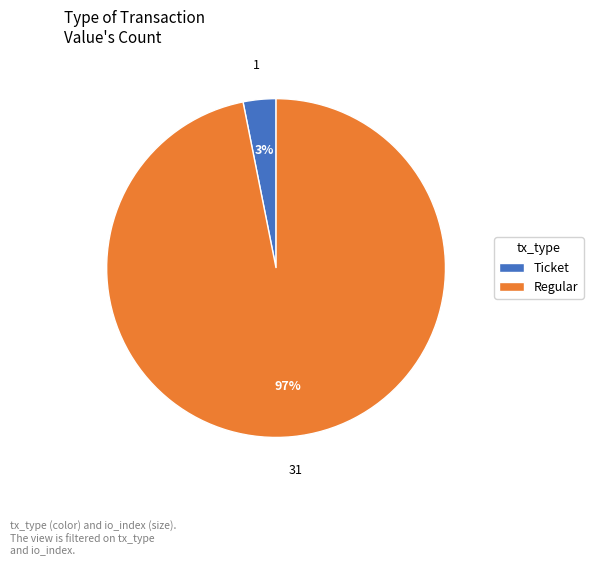

Is there any slice that represents more than half of the pie?

Yes